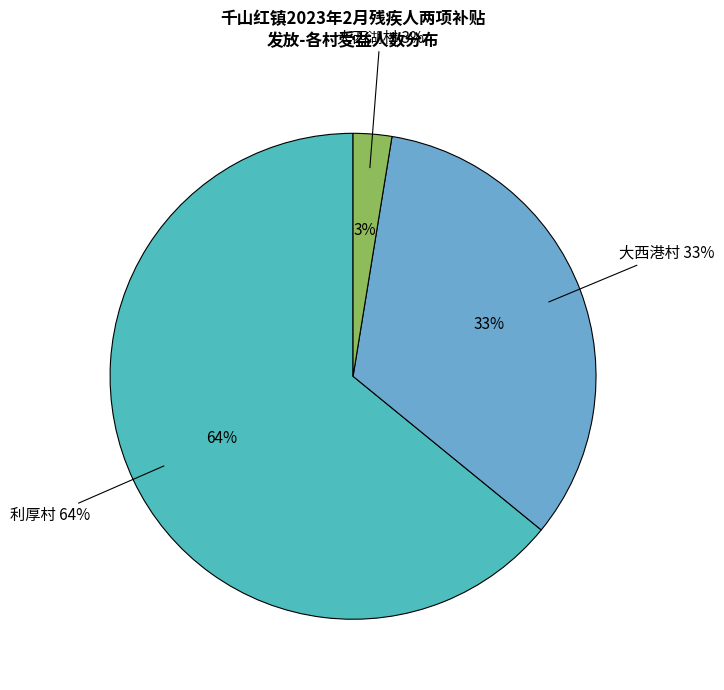

Is it true that 大西港村 is 1% of the pie?

False